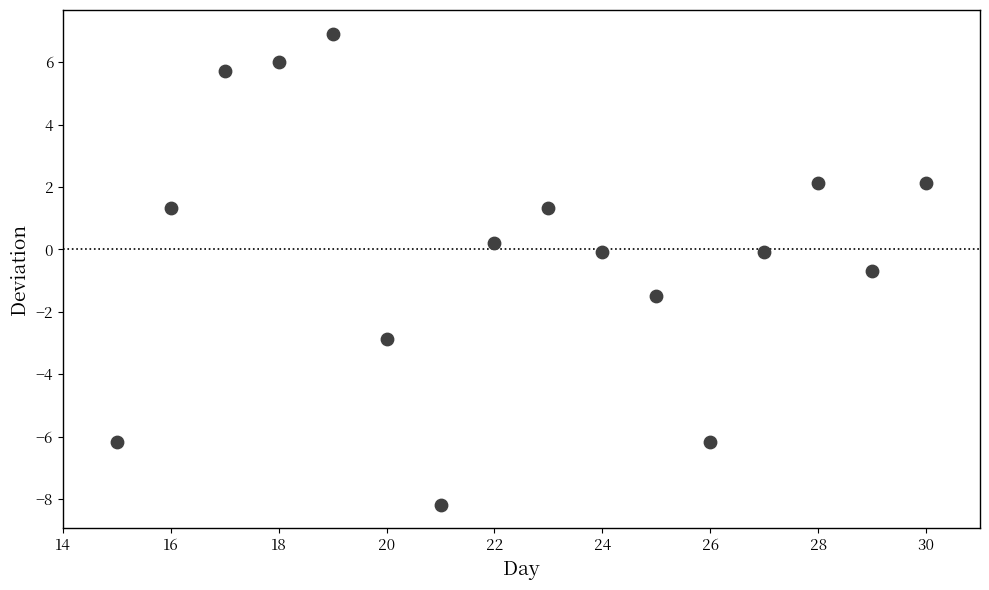

What is the range of X values (max minus min)?

15.0